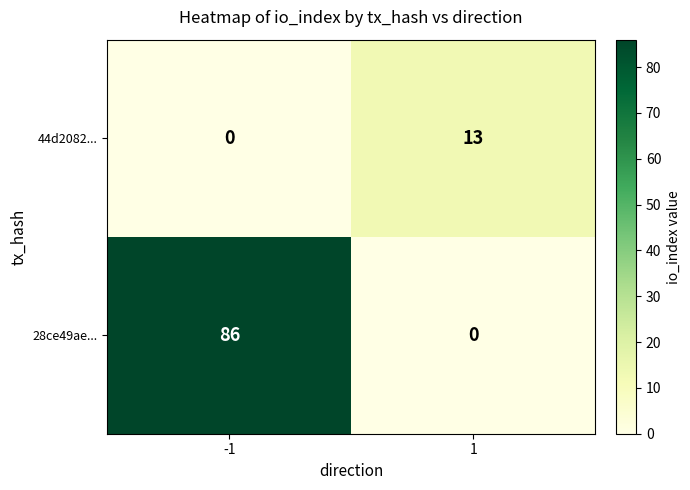

At which category is the sum across all series the highest?

-1